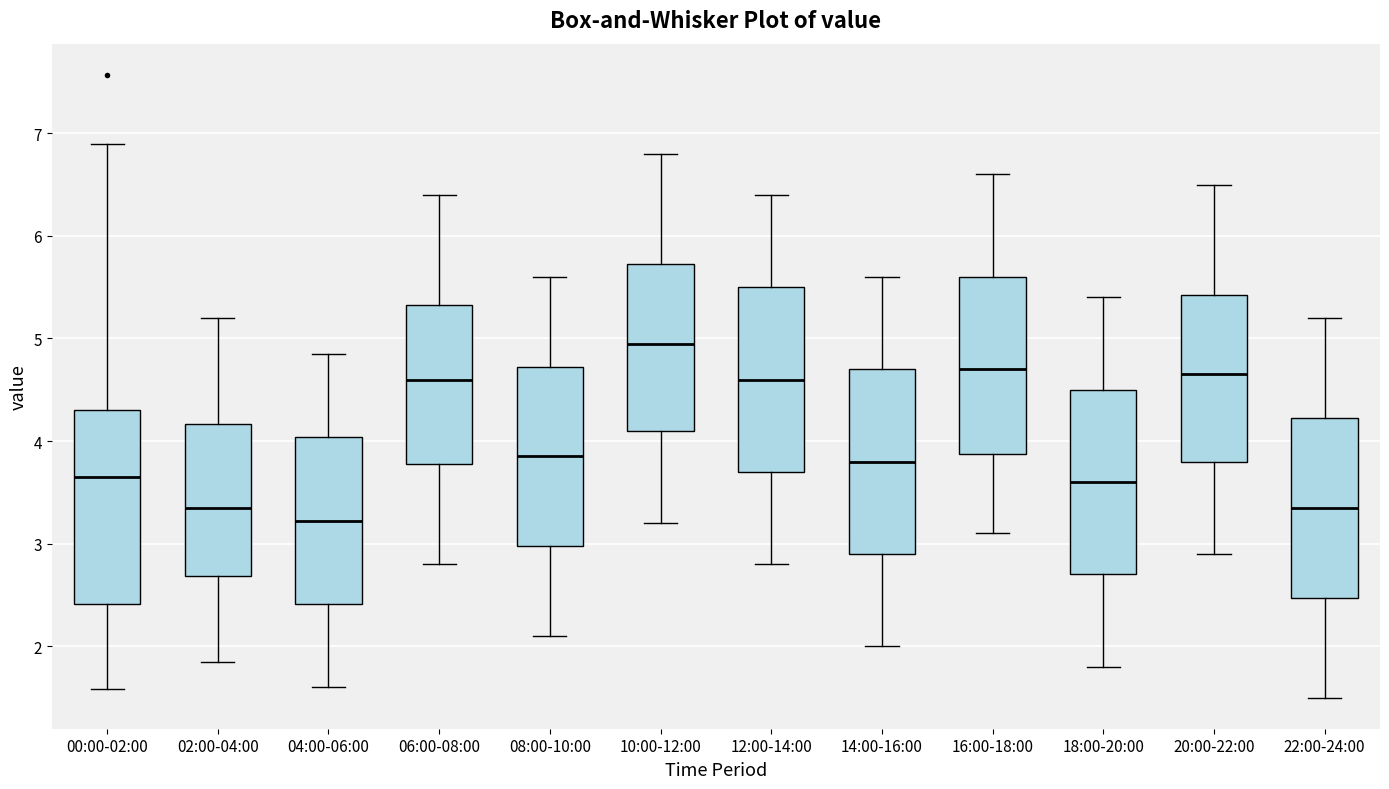

Reading left to right, transcribe this box plot: for each box, give where its median line is, the range the box spans, and where its two whiskers end, as read against the y-axis. The values are not printed on the chart, so give them approximately, as read against the axis.

00:00-02:00: median 3.7, box 2.4 to 4.3, whiskers 1.6 to 6.9
02:00-04:00: median 3.4, box 2.7 to 4.2, whiskers 1.9 to 5.2
04:00-06:00: median 3.2, box 2.4 to 4.0, whiskers 1.6 to 4.9
06:00-08:00: median 4.6, box 3.8 to 5.3, whiskers 2.8 to 6.4
08:00-10:00: median 3.9, box 3.0 to 4.7, whiskers 2.1 to 5.6
10:00-12:00: median 5.0, box 4.1 to 5.7, whiskers 3.2 to 6.8
12:00-14:00: median 4.6, box 3.7 to 5.5, whiskers 2.8 to 6.4
14:00-16:00: median 3.8, box 2.9 to 4.7, whiskers 2.0 to 5.6
16:00-18:00: median 4.7, box 3.9 to 5.6, whiskers 3.1 to 6.6
18:00-20:00: median 3.6, box 2.7 to 4.5, whiskers 1.8 to 5.4
20:00-22:00: median 4.7, box 3.8 to 5.4, whiskers 2.9 to 6.5
22:00-24:00: median 3.4, box 2.5 to 4.2, whiskers 1.5 to 5.2